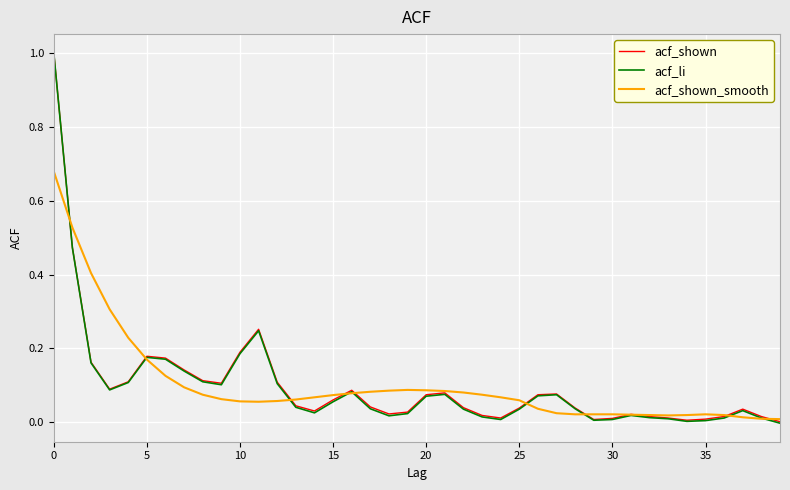

What is the maximum value shown in the chart?

1.0